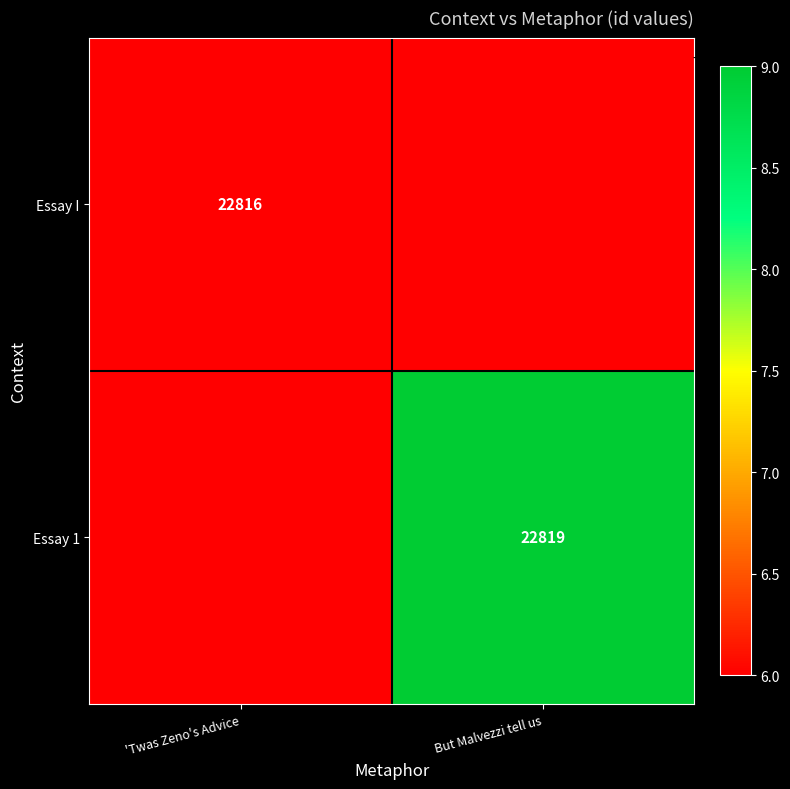

How many categories are shown in the chart?

2